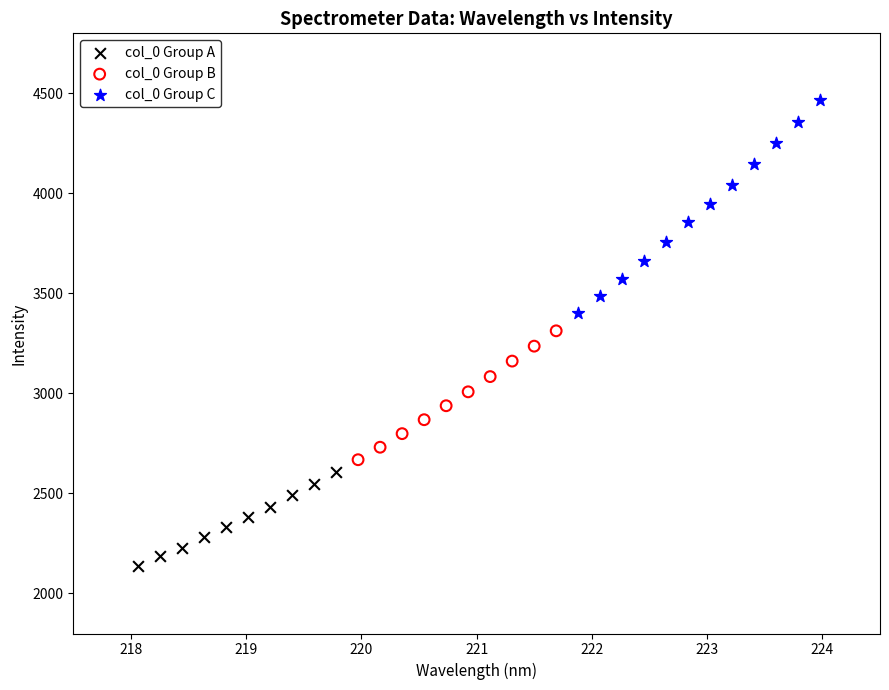

Which series contains the lowest Y value?

col_0 Group A